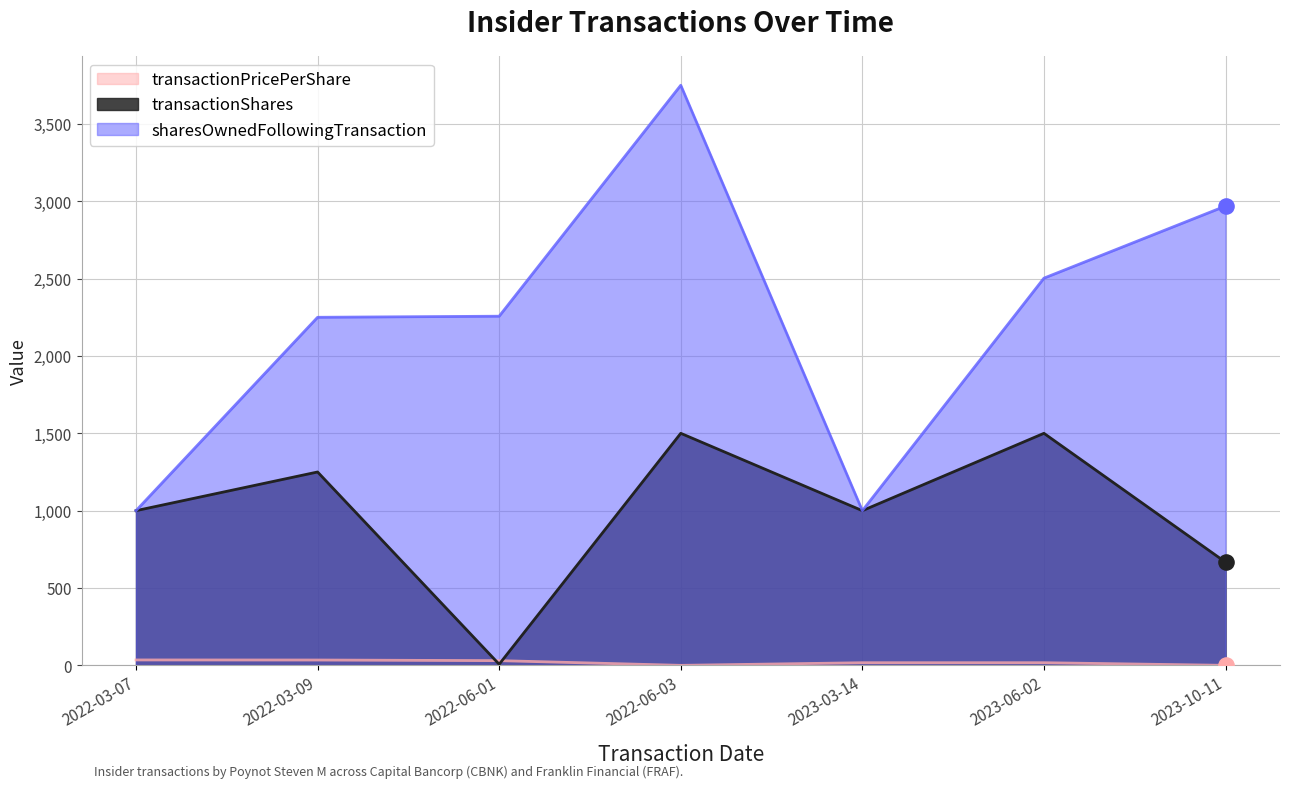

What is the total value across all series at 2022-03-07?

2035.0